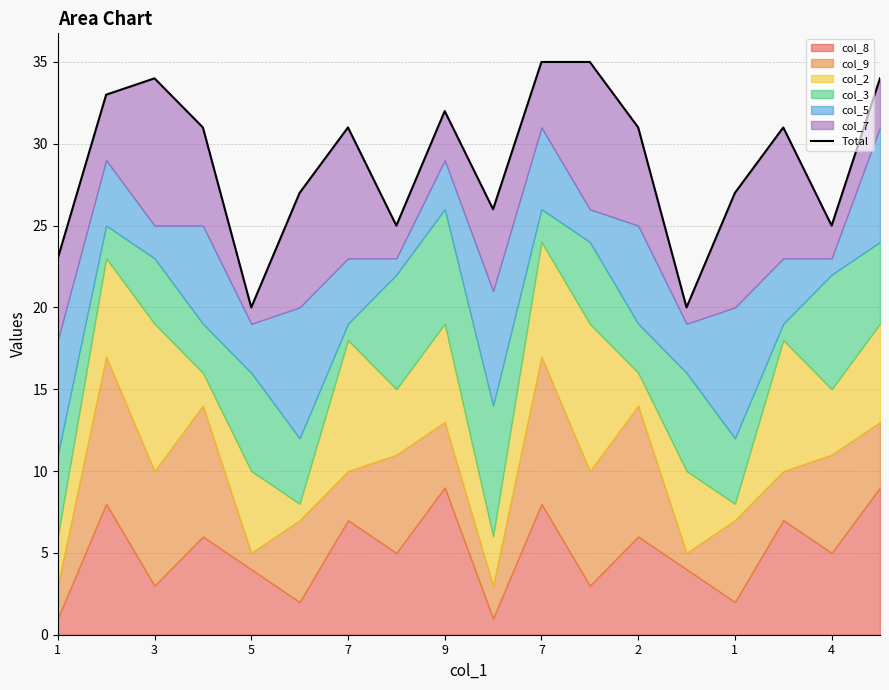

How many lines are shown in the chart?

1